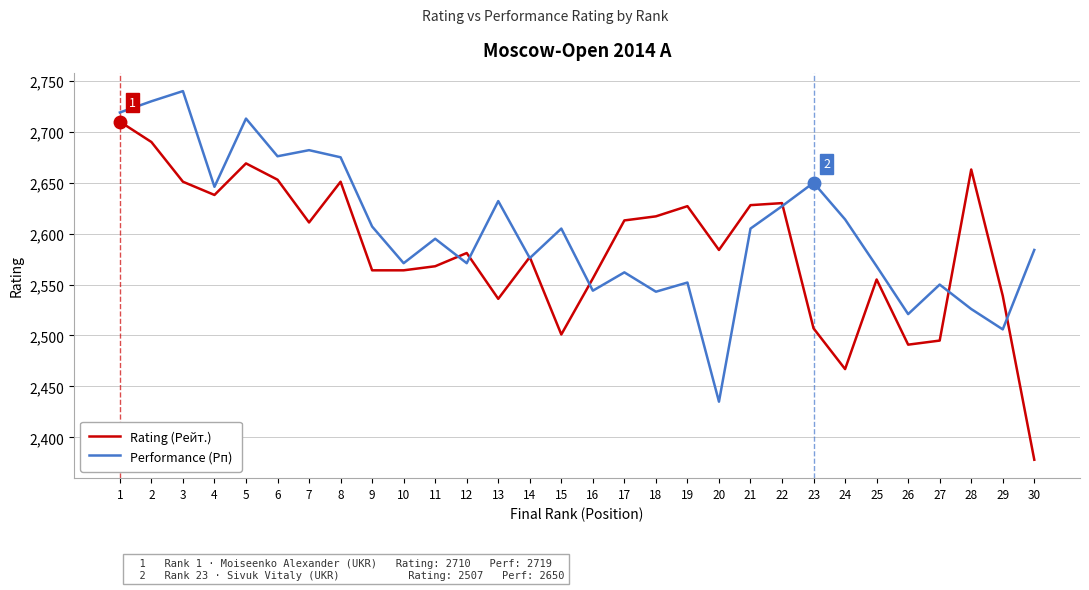

At which category does the chart reach its minimum across all series?

30